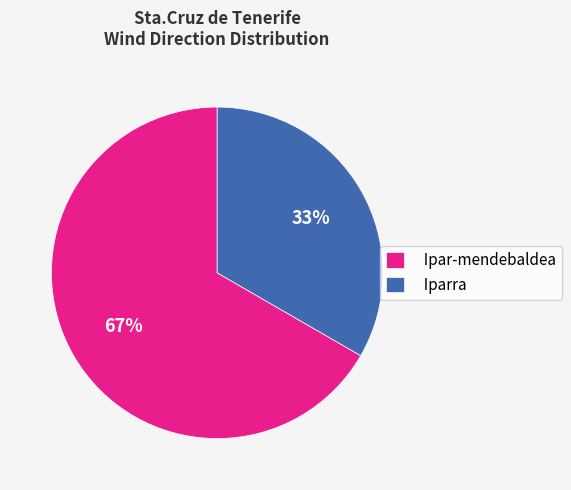

Count the number of slices in the pie.

2